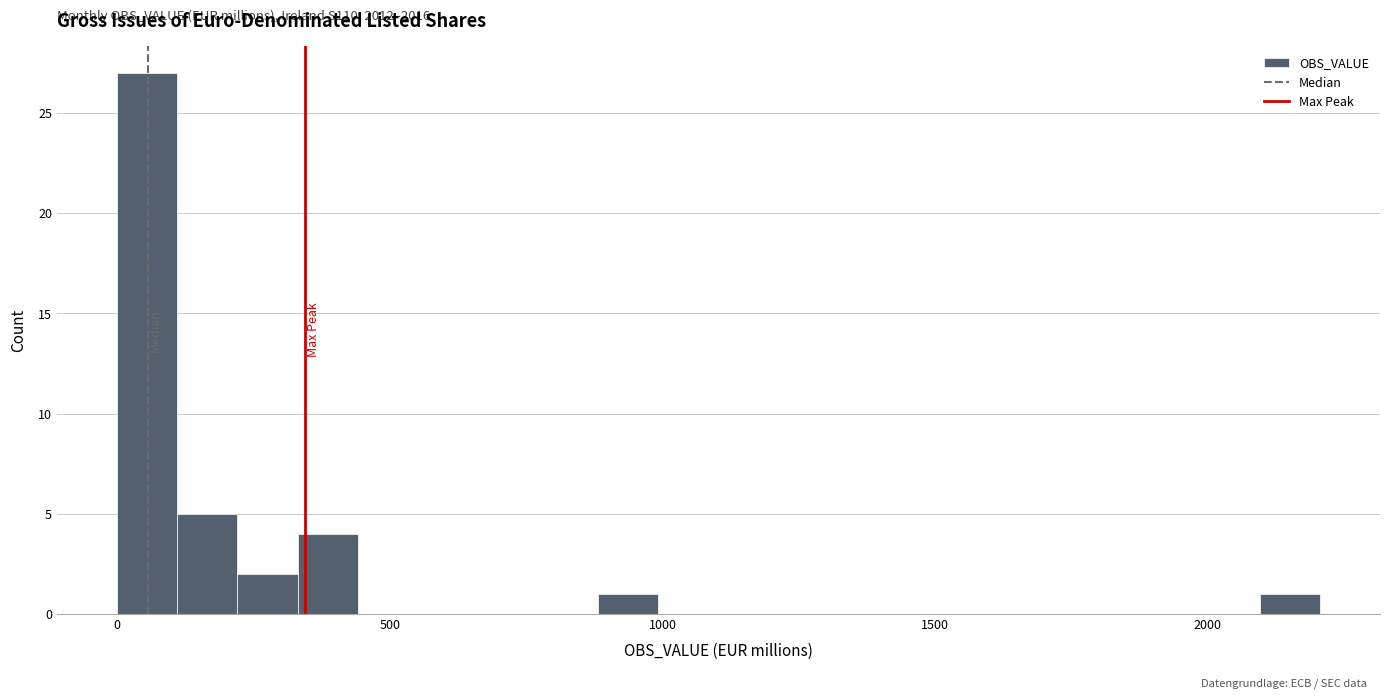

Around what value on the x-axis is the tallest bar? Give the approximate position of its centre, as read against the axis.

50